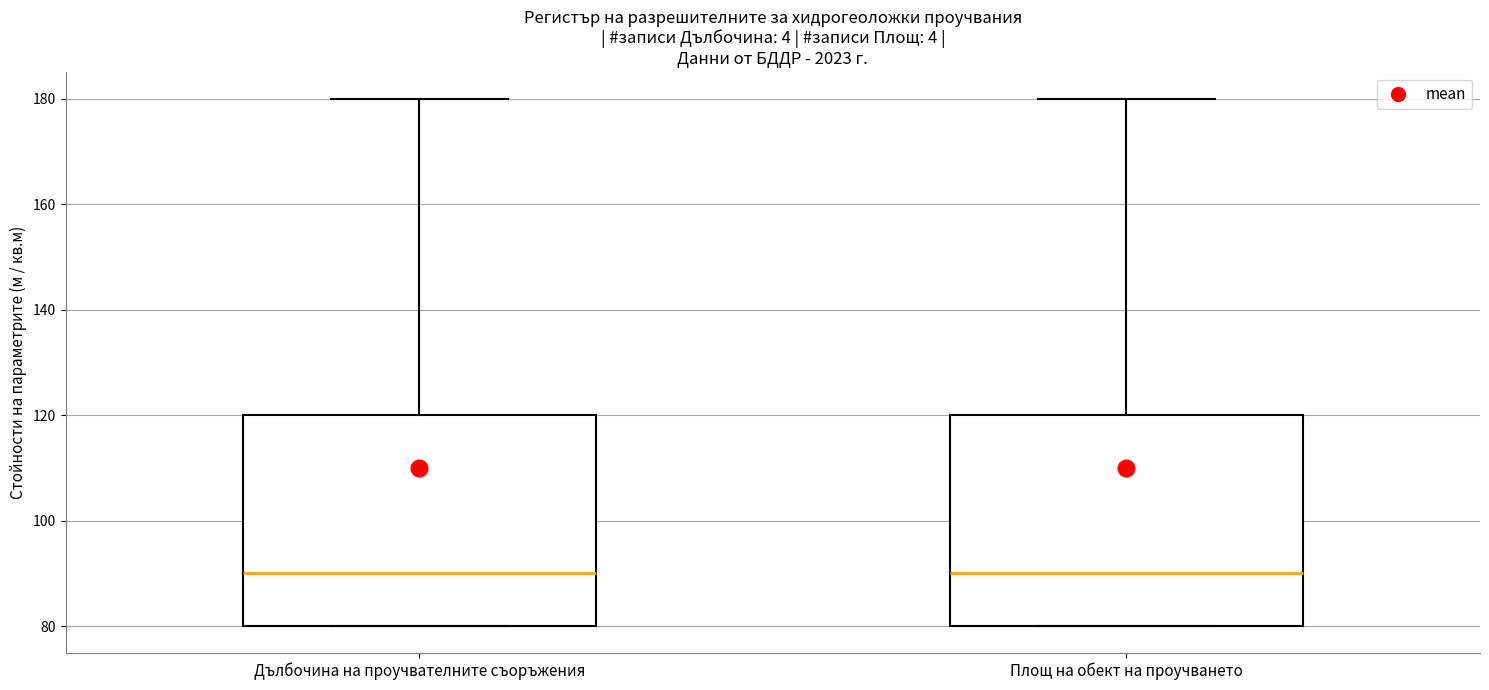

Reading left to right, read every box against the y-axis: the position of its median line, the range the box covers, and the ends of its whiskers. The values are not printed on the chart, so give them approximately, as read against the axis.

Дълбочина на проучвателните съоръжения: median 90, box 80 to 120, whiskers 80 to 180
Площ на обект на проучването: median 90, box 80 to 120, whiskers 80 to 180